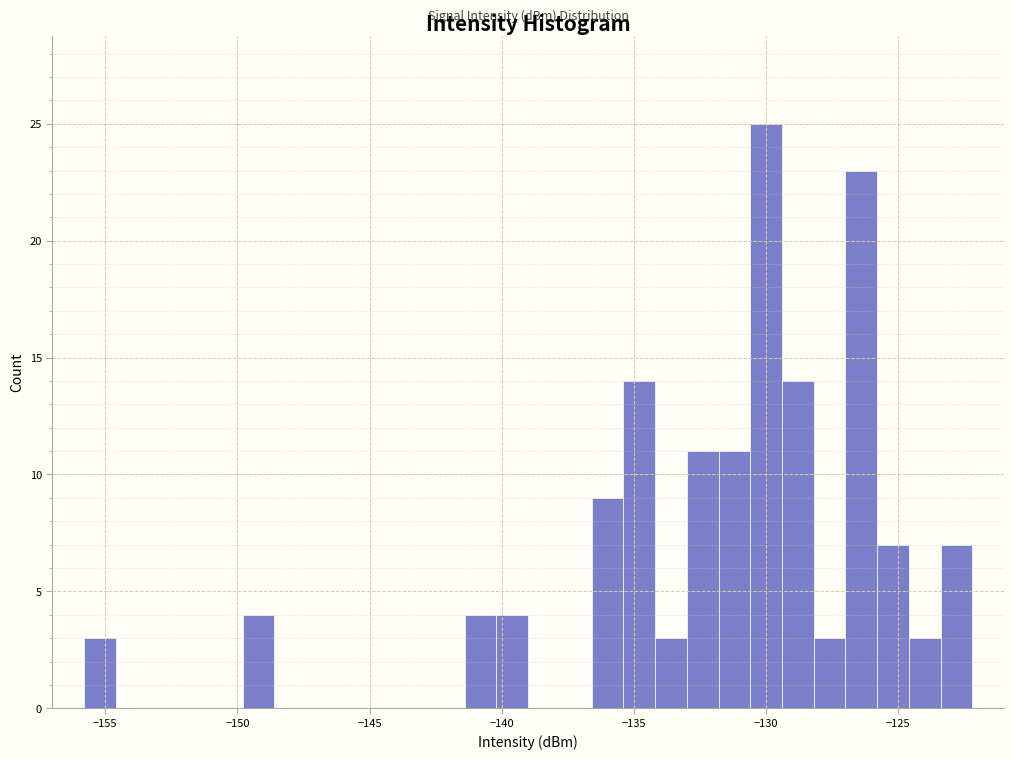

Around what value on the x-axis is the tallest bar? Give the approximate position of its centre, as read against the axis.

-130.0